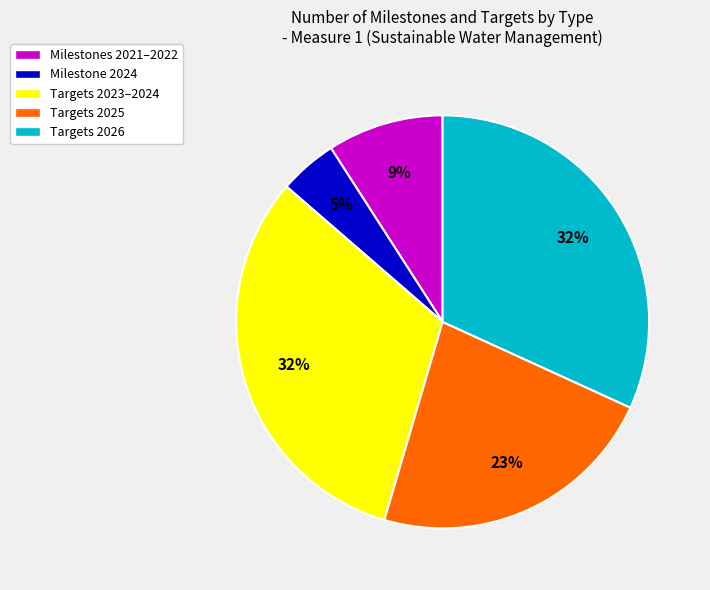

How many segments does this pie chart have?

5